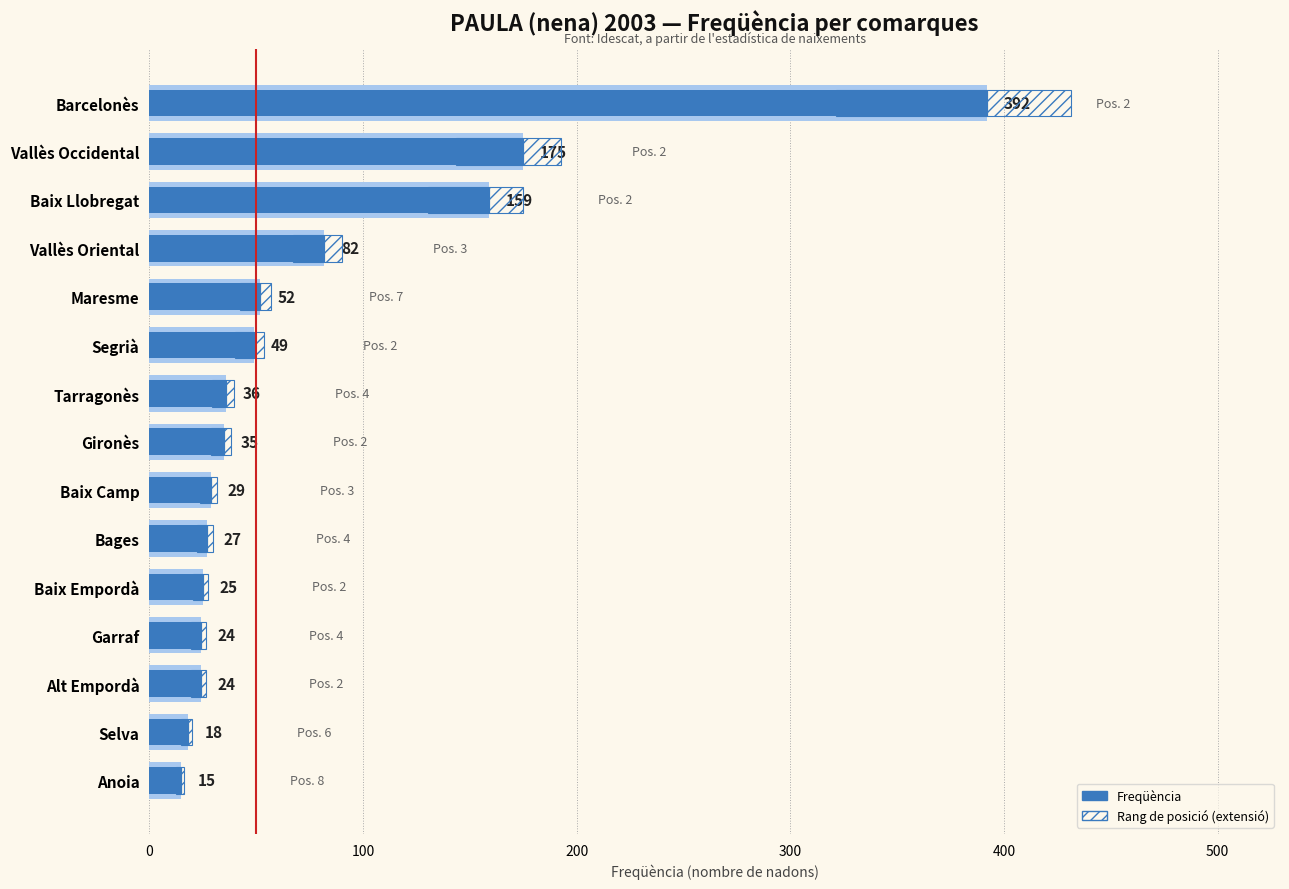

Count the number of categories in the chart.

15